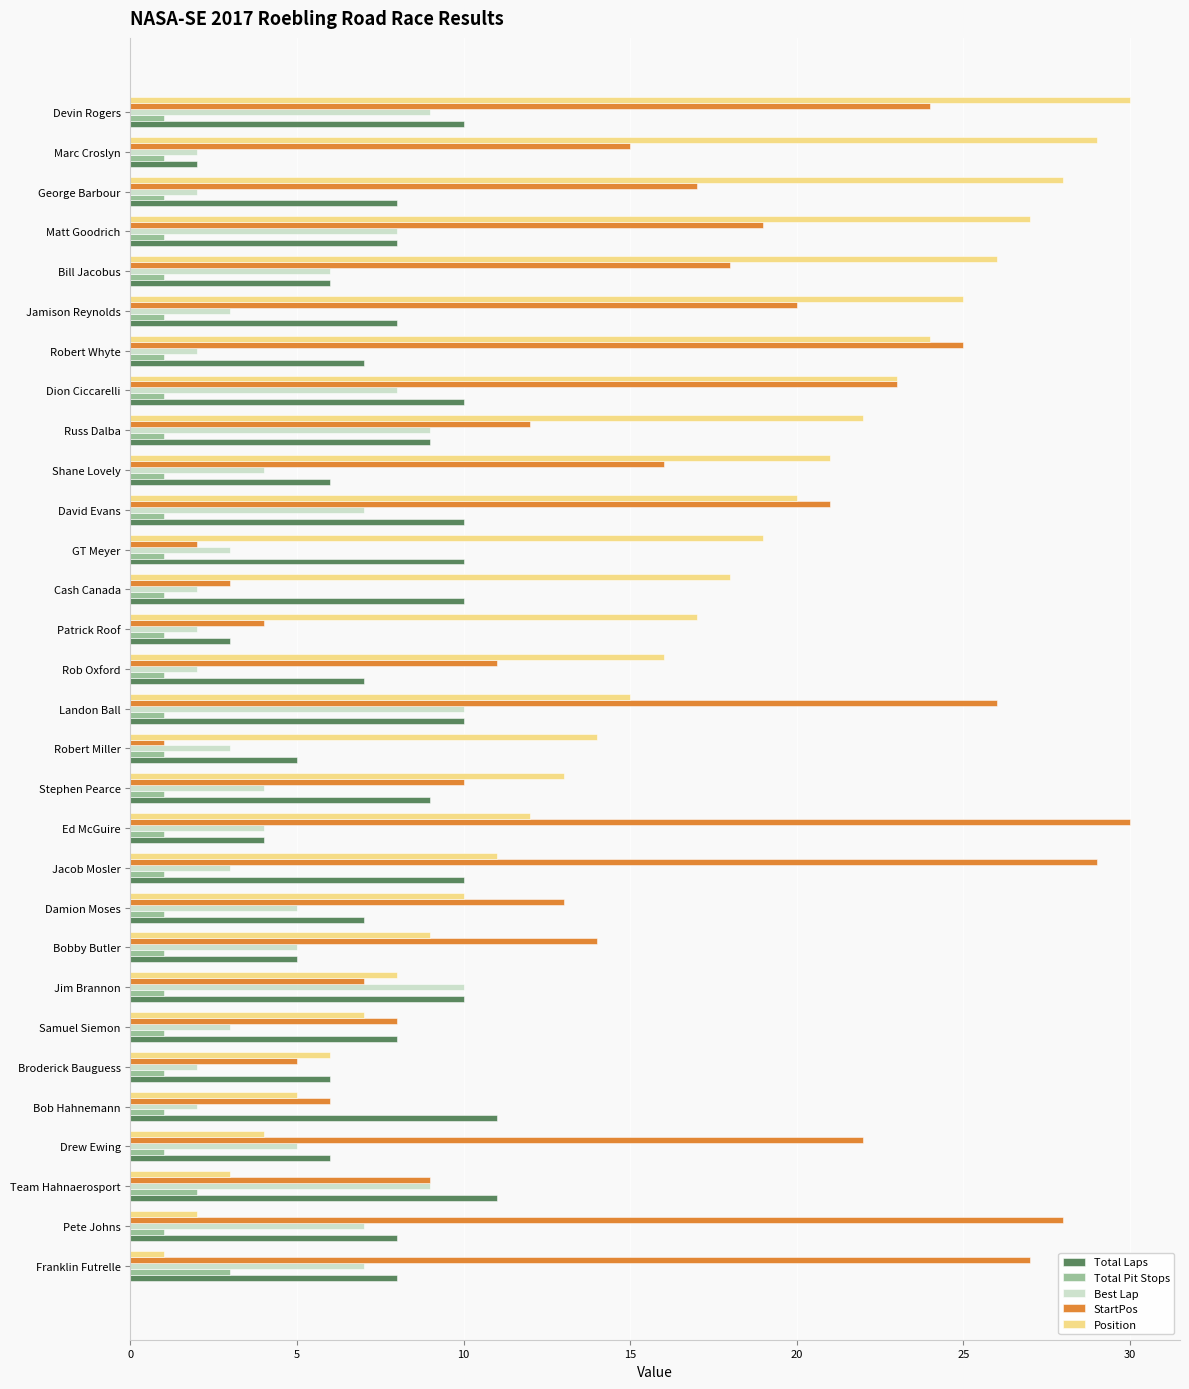

True or false: StartPos has a value of 45 at Jacob Mosler.

False